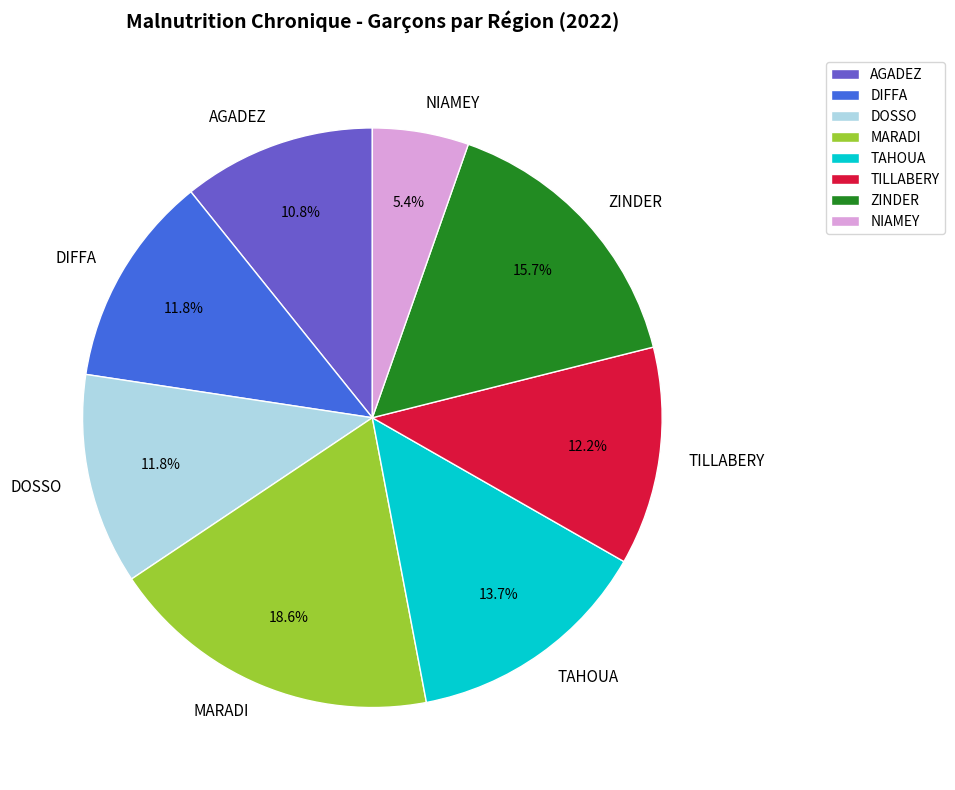

Is there a majority slice in this chart?

No